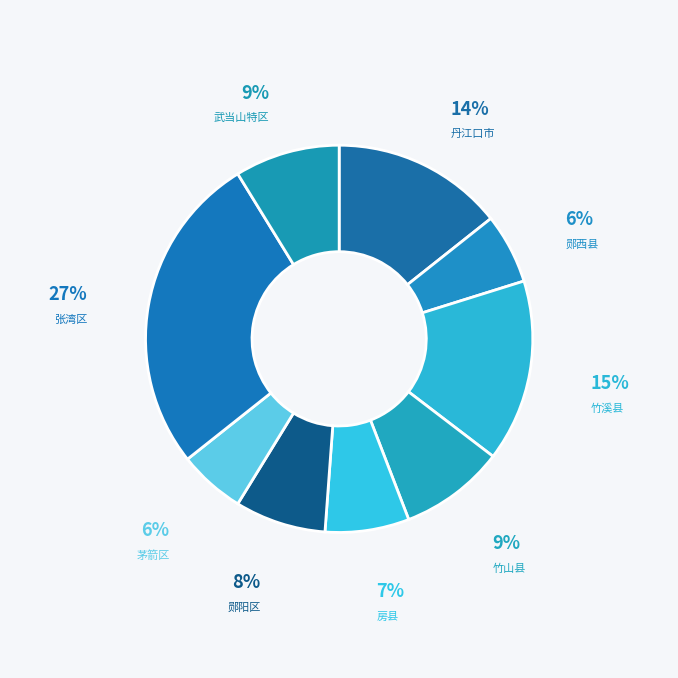

The 丹江口市 slice represents 5% of the pie. True or false?

False